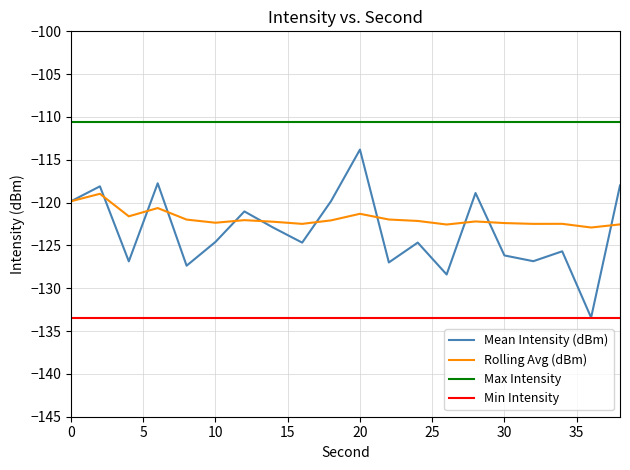

What is the greatest value displayed?

-110.6